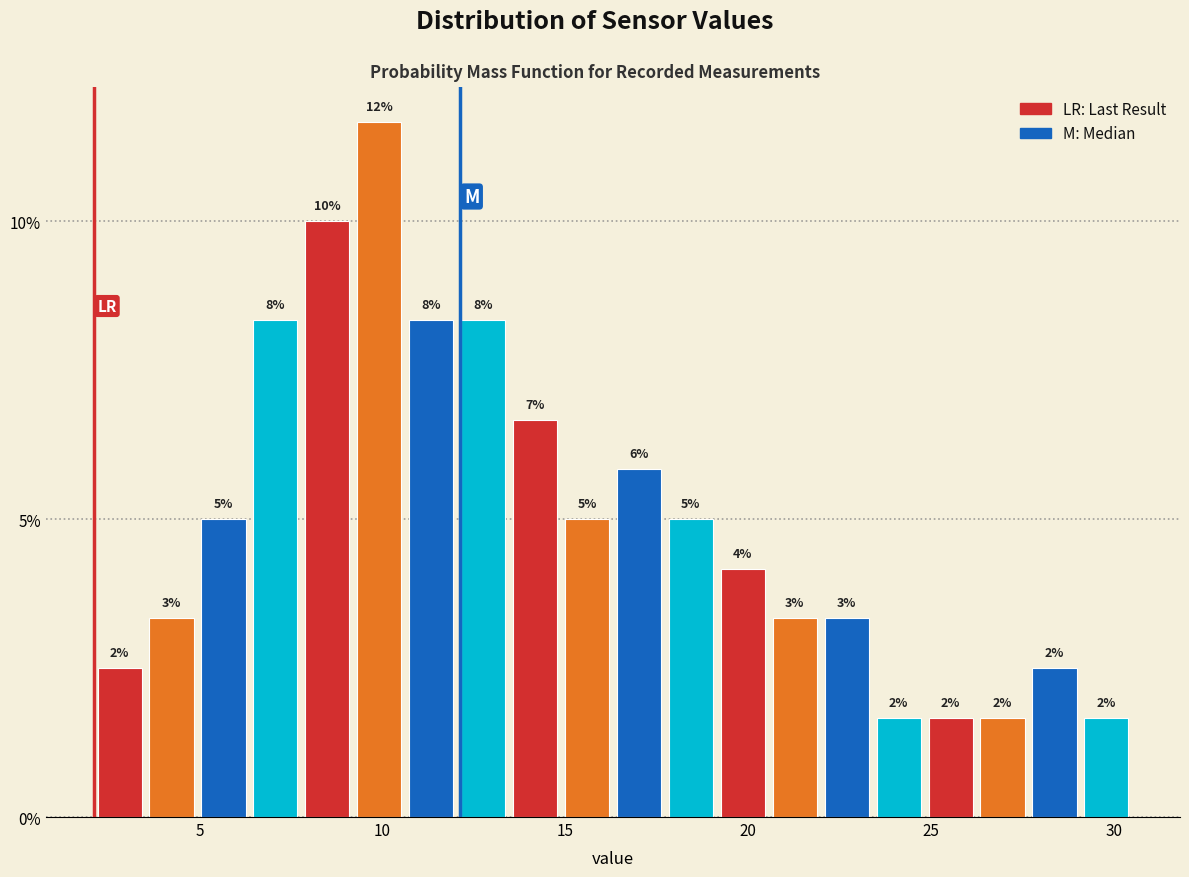

Read against the x-axis, roughly where is the centre of the tallest bar?

10.0